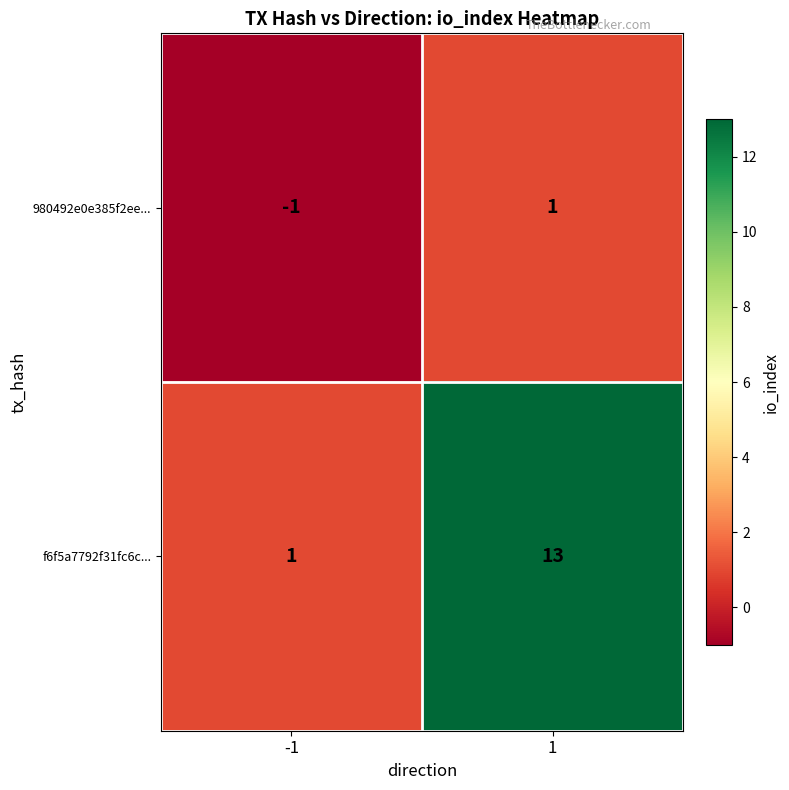

What is the maximum value shown in the chart?

13